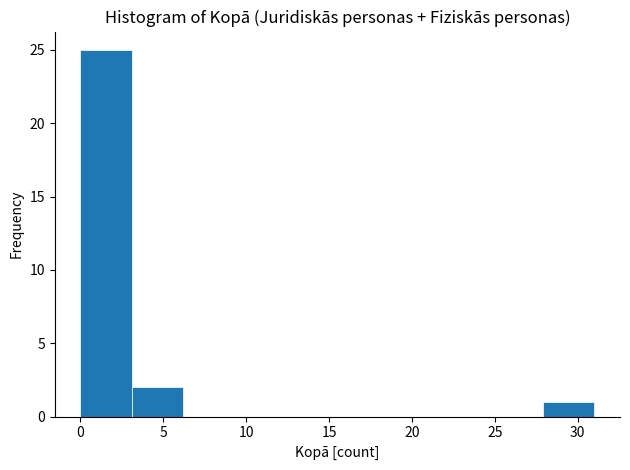

Reading left to right, transcribe this chart: for each bar, give the range it covers on the x-axis and its height. Neither the bar edges nor the heights are printed on the chart, so give them approximately, as read against the axes.

0.0 to 3.1: 25
3.1 to 6.2: 2
6.2 to 9.3: 0
9.3 to 12.4: 0
12.4 to 15.5: 0
15.5 to 18.6: 0
18.6 to 21.7: 0
21.7 to 24.8: 0
24.8 to 27.9: 0
27.9 to 31.0: 1